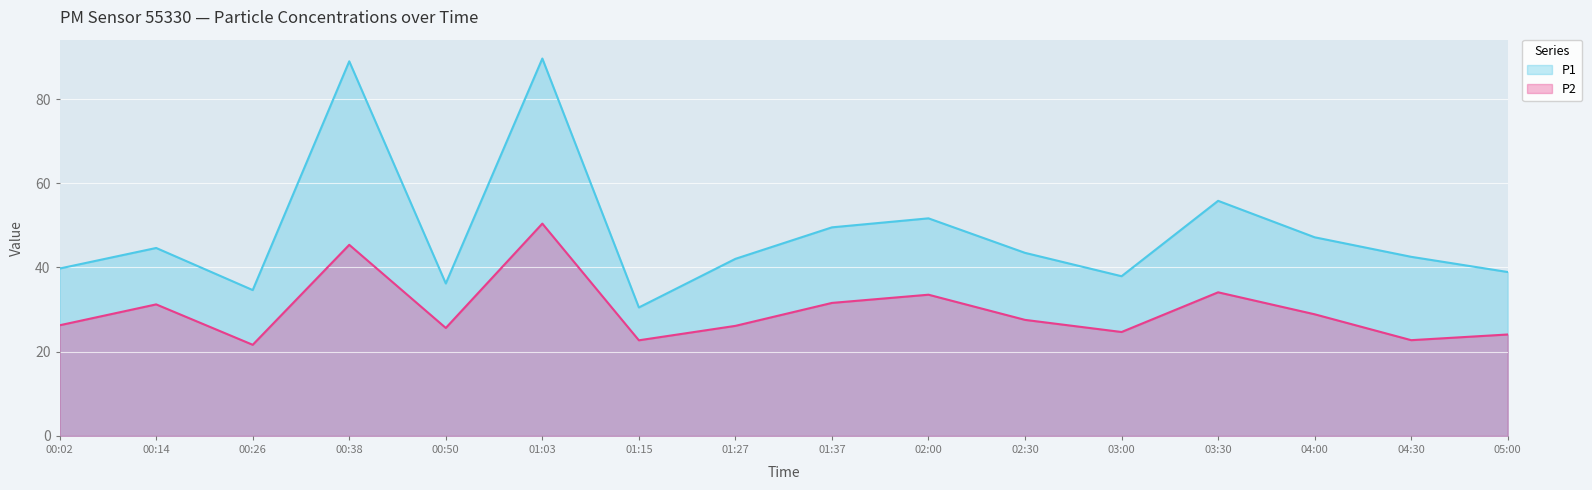

Which category has the highest value in the P1 series?

01:03